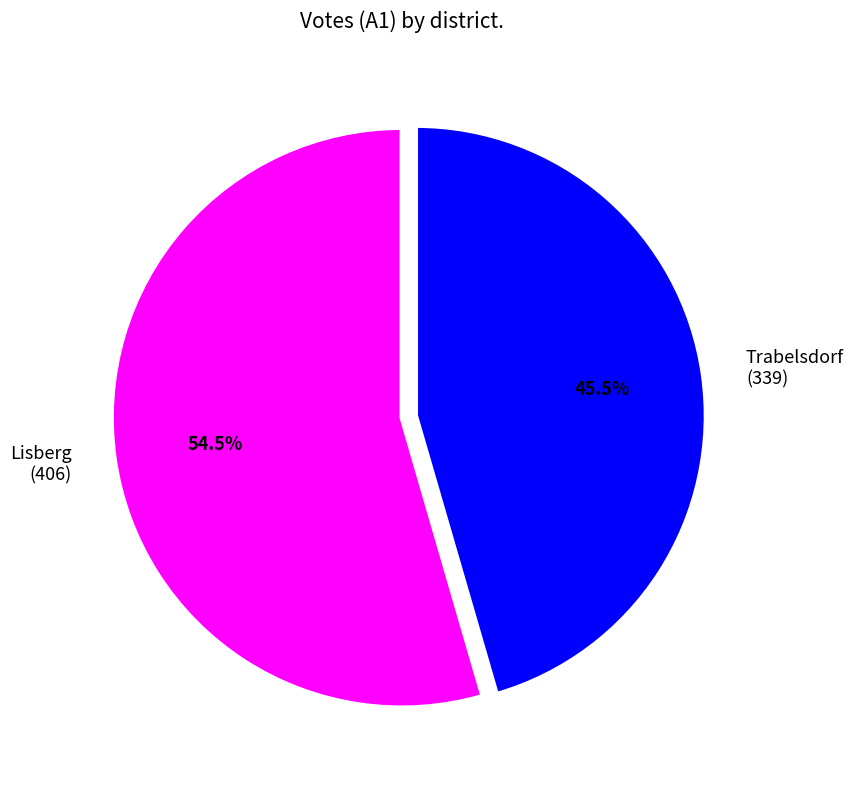

Which slice is the smallest?

Trabelsdorf (339)